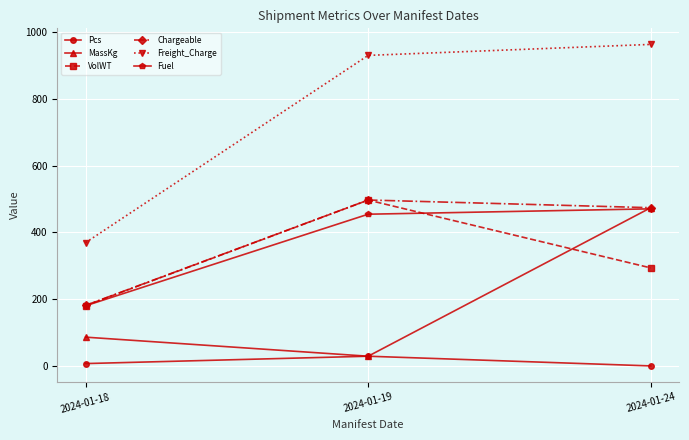

Which series changed the most between 2024-01-19 and 2024-01-24?

MassKg